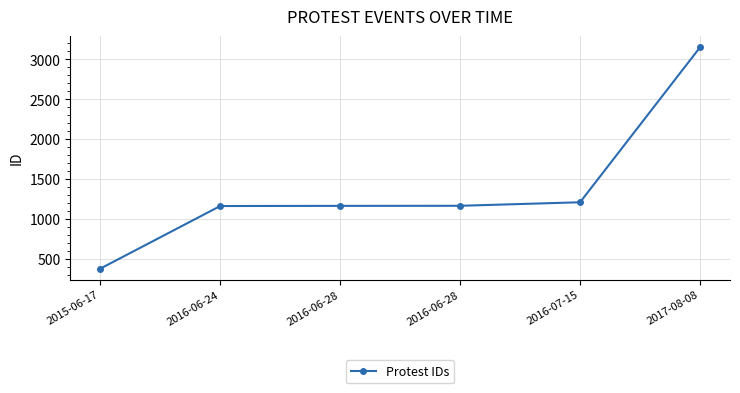

List the labels in order of value, largest first.

2017-08-08, 2016-07-15, 2016-06-28, 2016-06-28, 2016-06-24, 2015-06-17